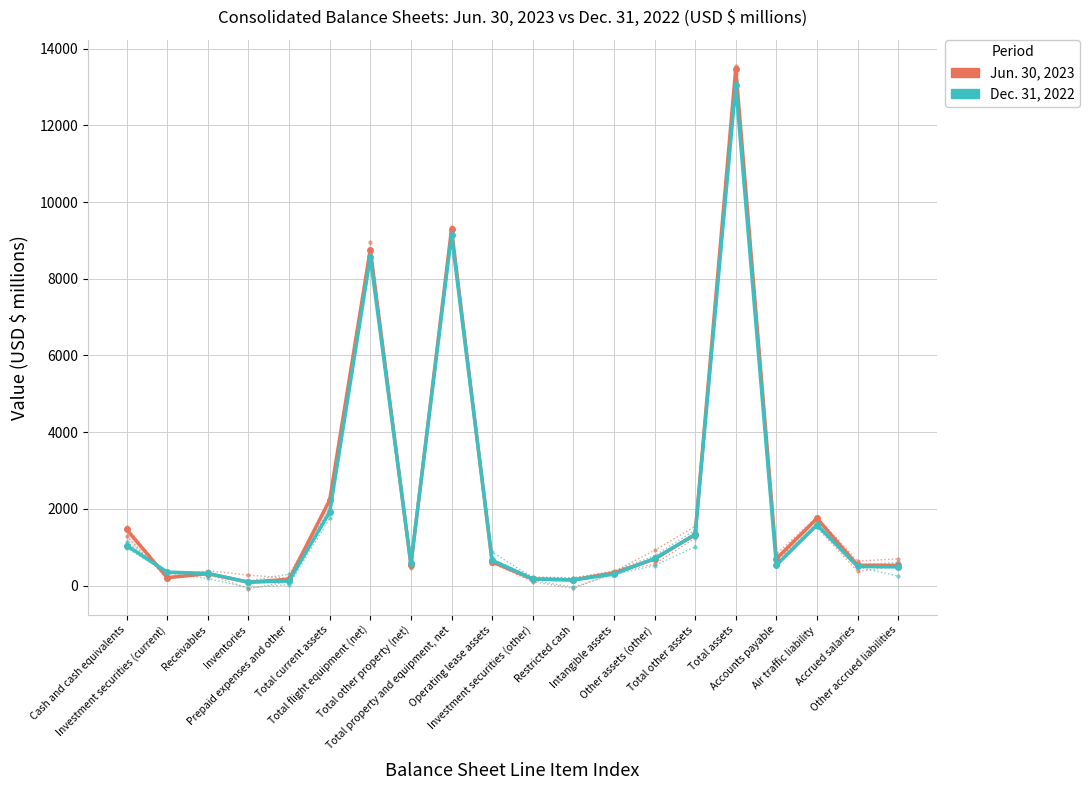

What is the spread (max minus min) of values at Inventories?

2